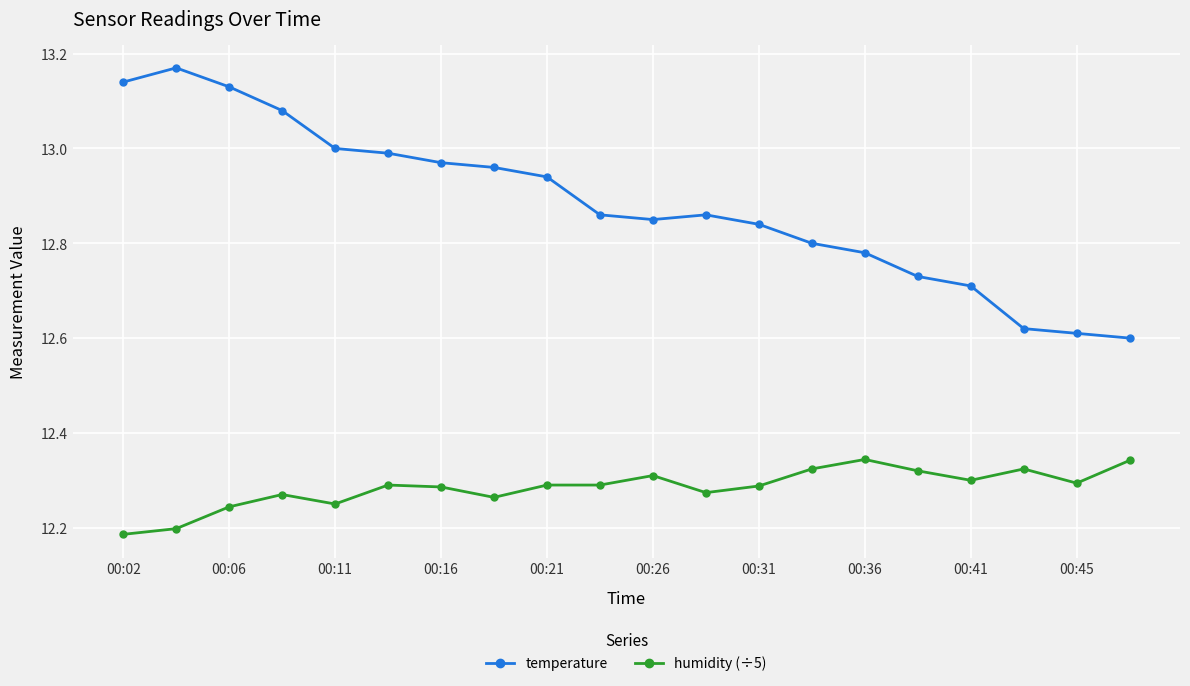

At how many categories does at least one series exceed 12?

20